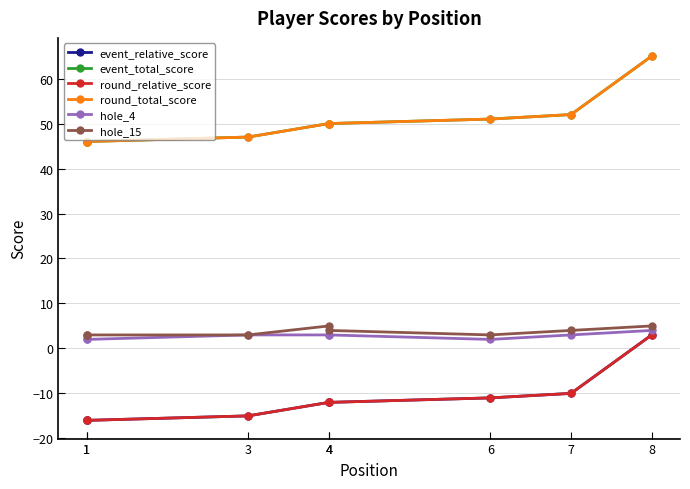

The round_relative_score series shows -21 at 1. True or false?

False